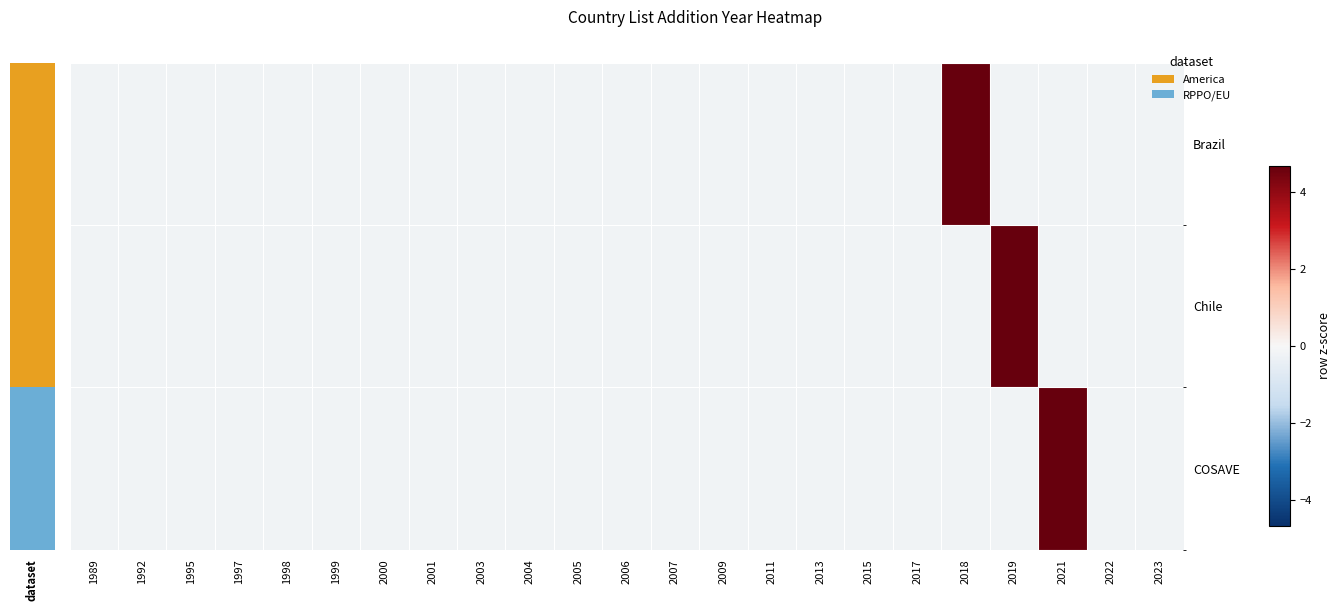

At how many categories does at least one series exceed 3?

3